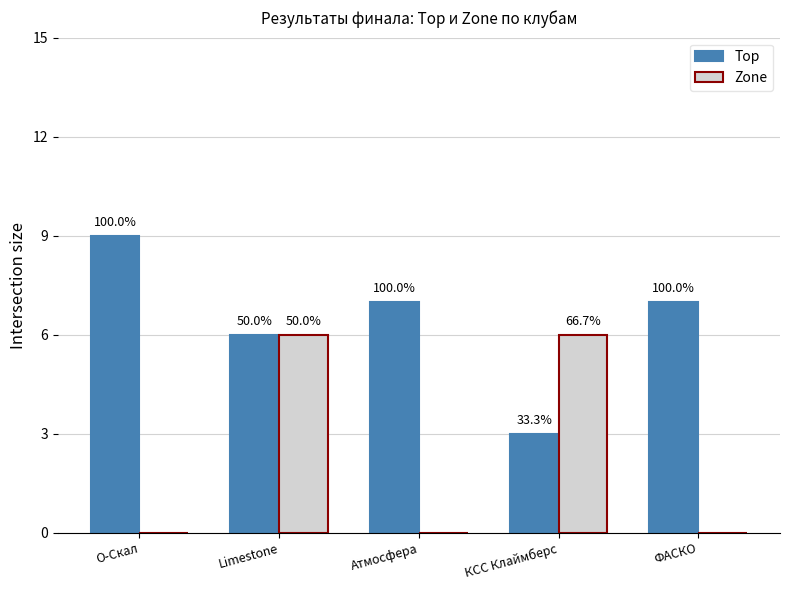

How many groups of bars are there?

5